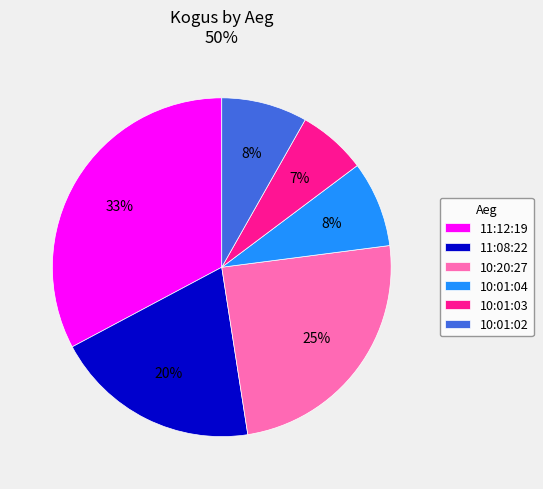

Does 10:01:04 represent more than half of the total?

No